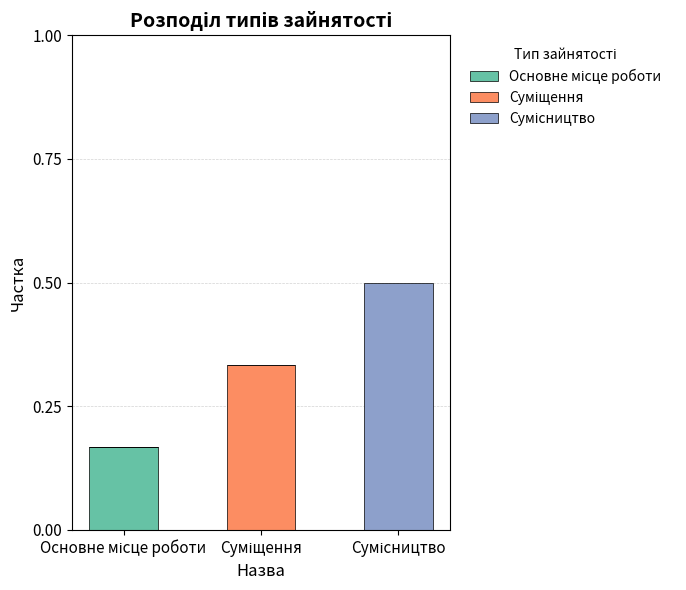

Rank the series at Суміщення from highest to lowest value.

Суміщення, Основне місце роботи, Сумісництво